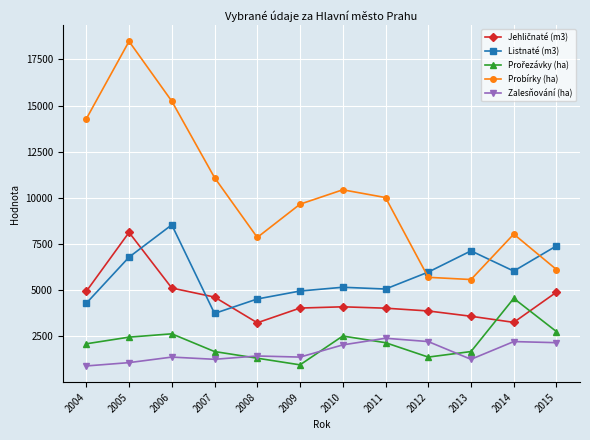

At which category is the sum across all series the highest?

2005